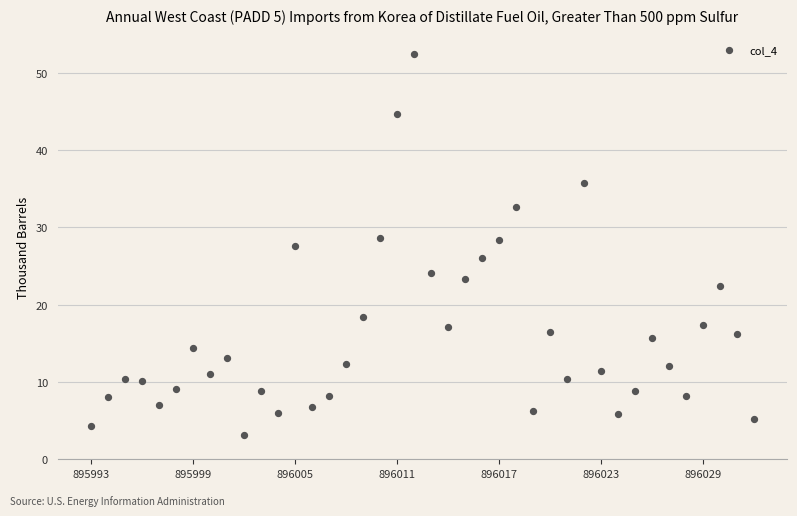

What is the range of Y values (max minus min)?

49.3